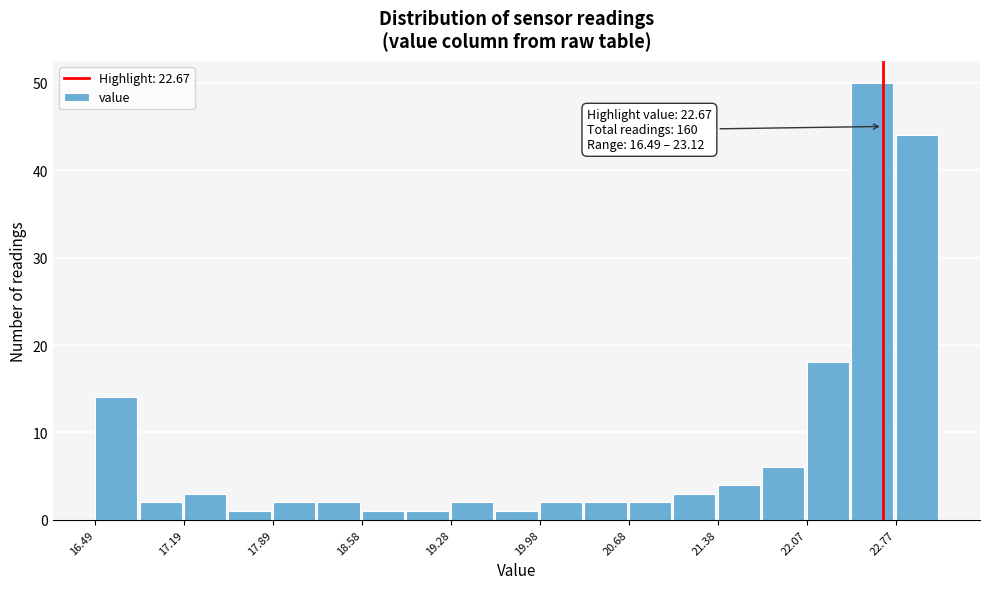

Read against the x-axis, roughly where is the centre of the tallest bar?

22.6